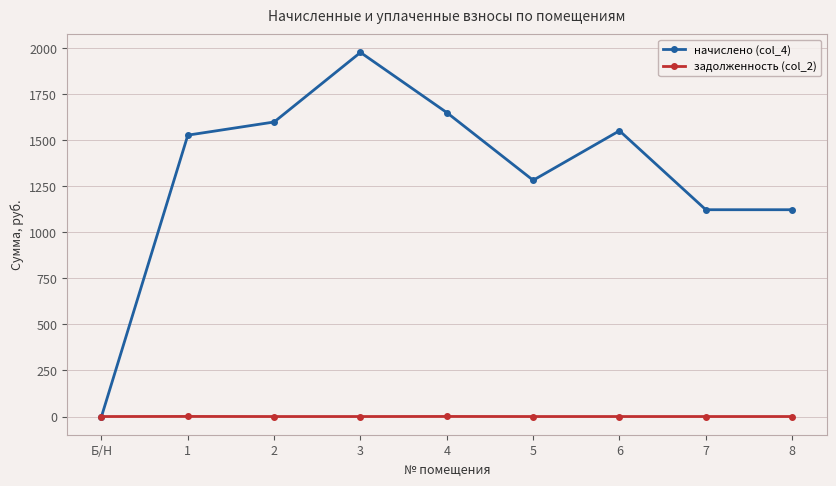

The value of задолженность (col_2) at 7 is 0.0. True or false?

True